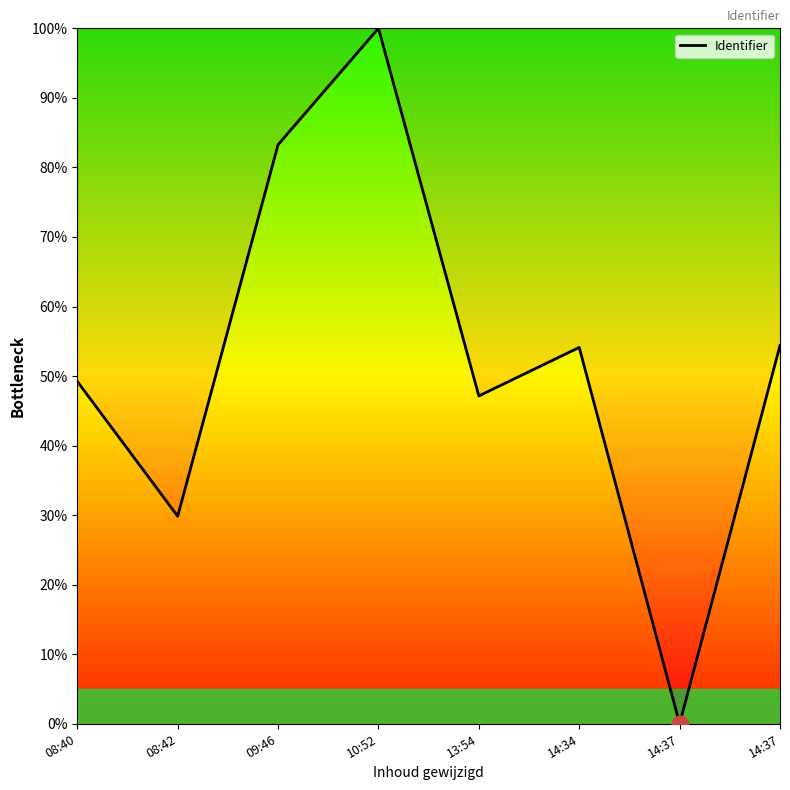

What value does the data have at 14:34?

54.1